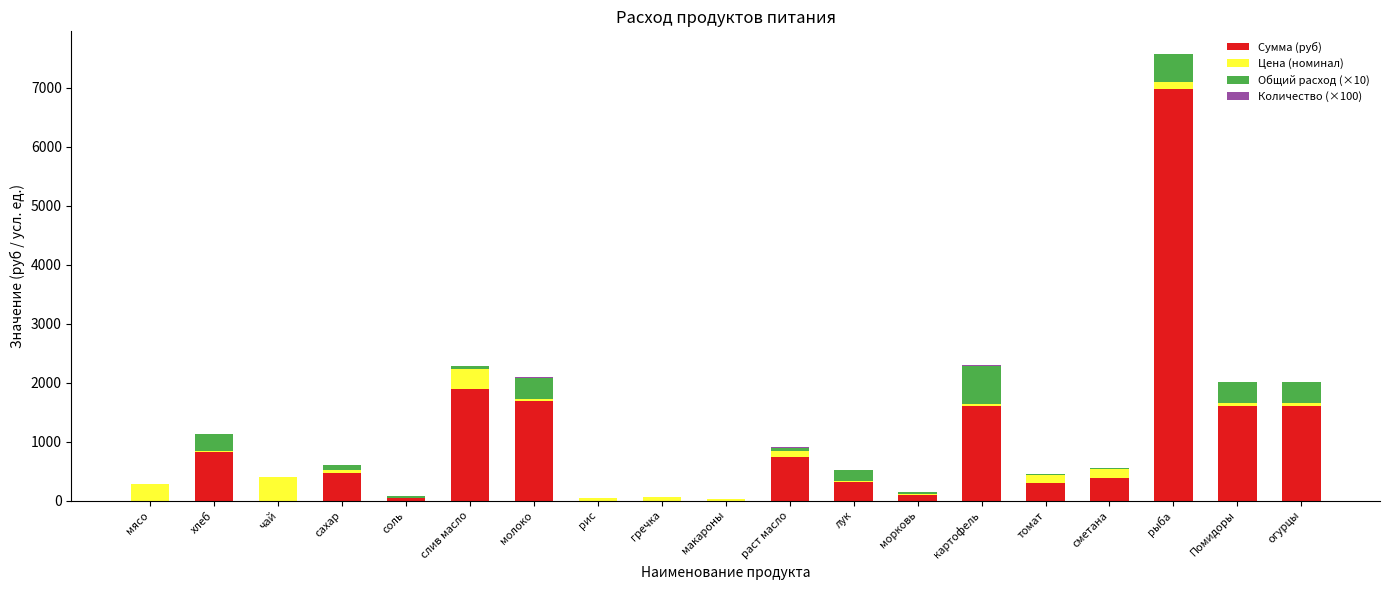

Which category has the highest value in the Сумма (руб) series?

рыба